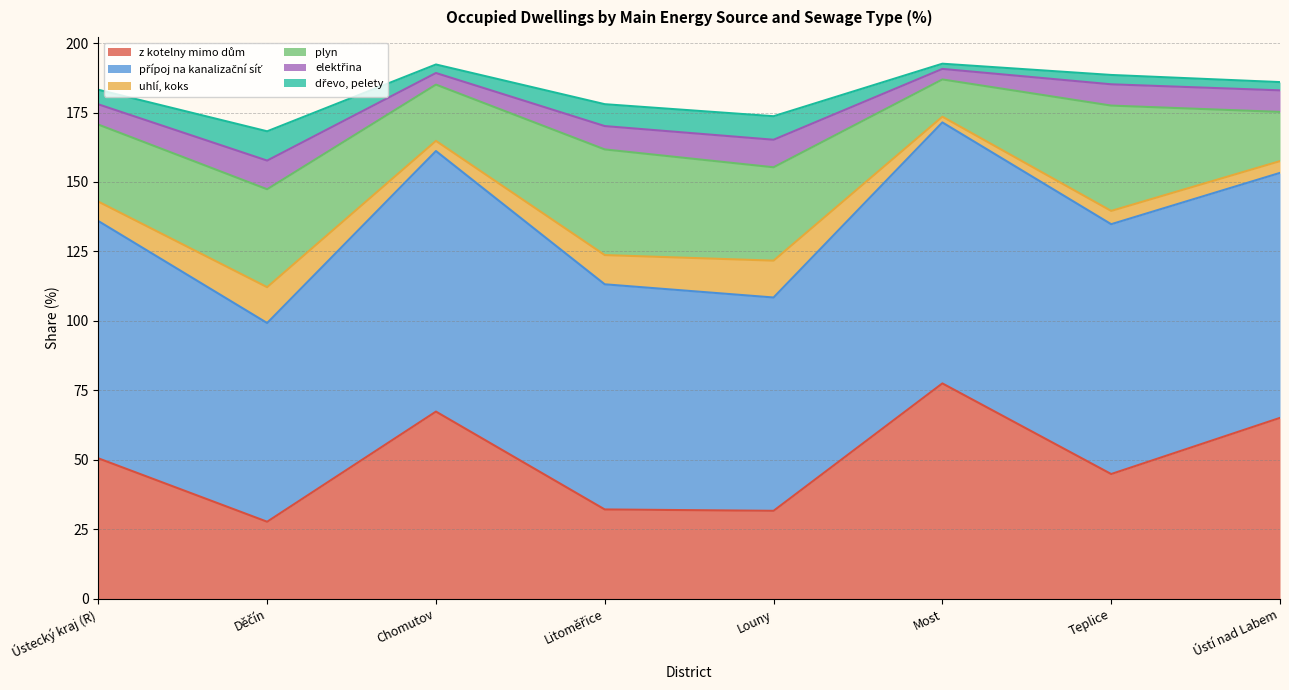

Between Děčín and Chomutov, which series saw the biggest shift?

z kotelny mimo dům